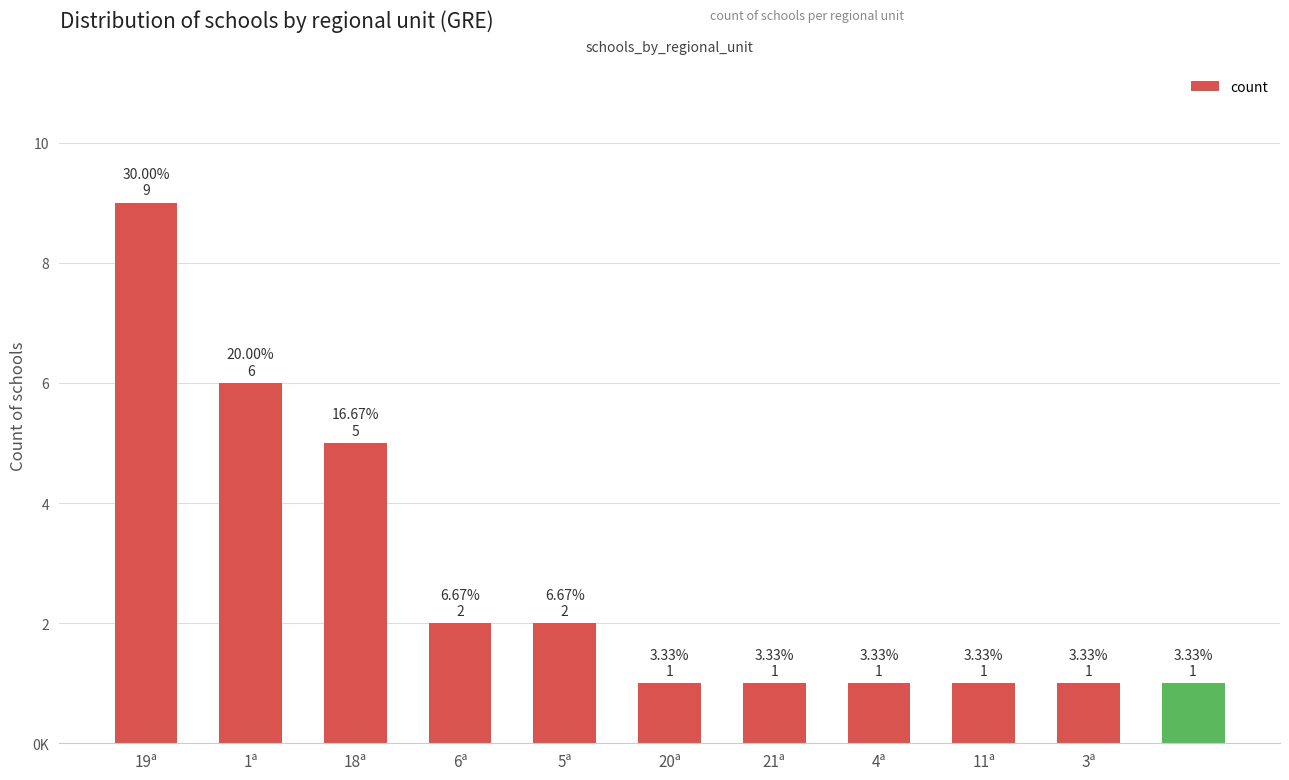

Count the values in the range 1 to 5.

9